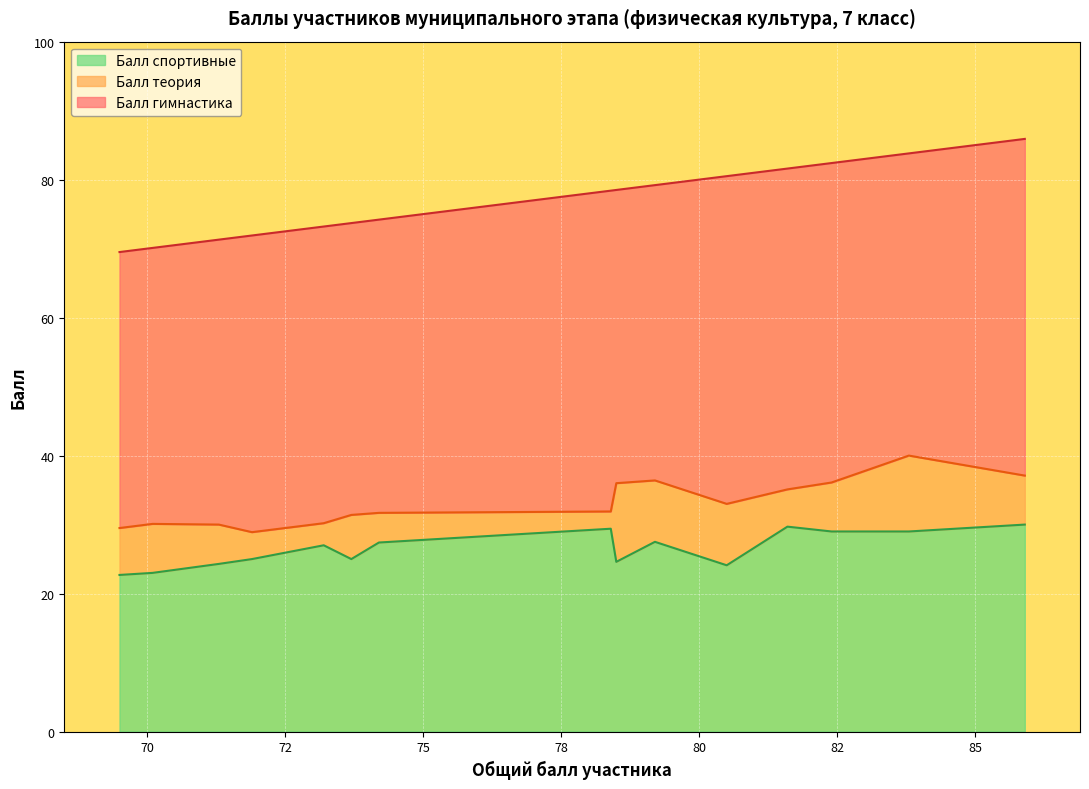

What is the highest value of the Балл спортивные series?

30.0